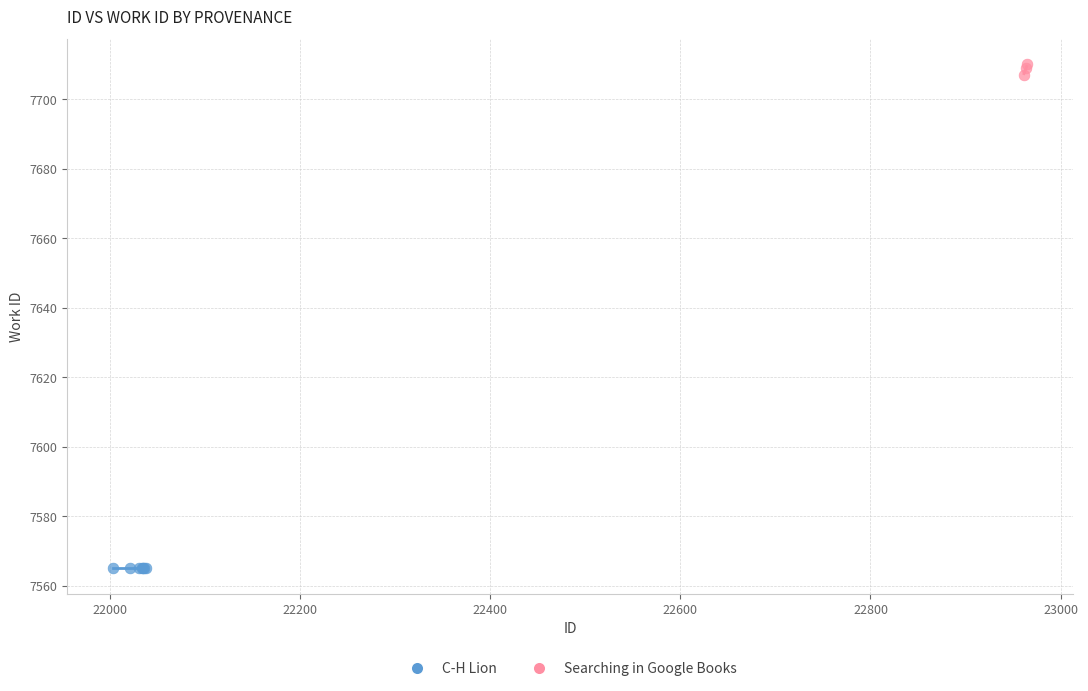

Which series contains the highest Y value?

Searching in Google Books